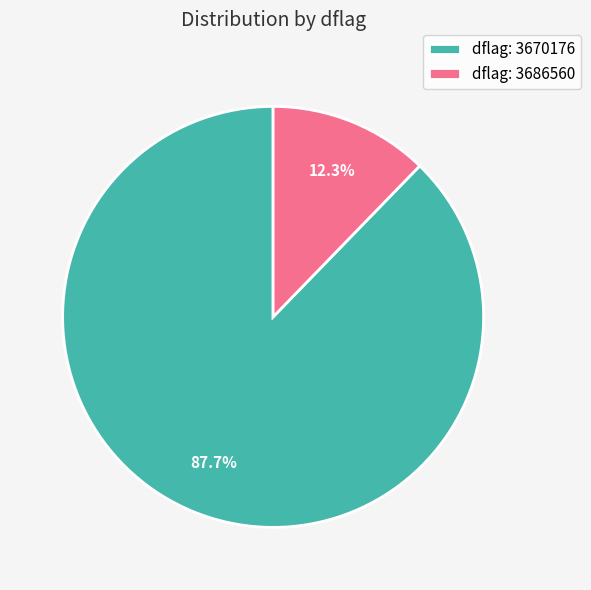

Rank the categories by value from lowest to highest.

dflag: 3686560, dflag: 3670176